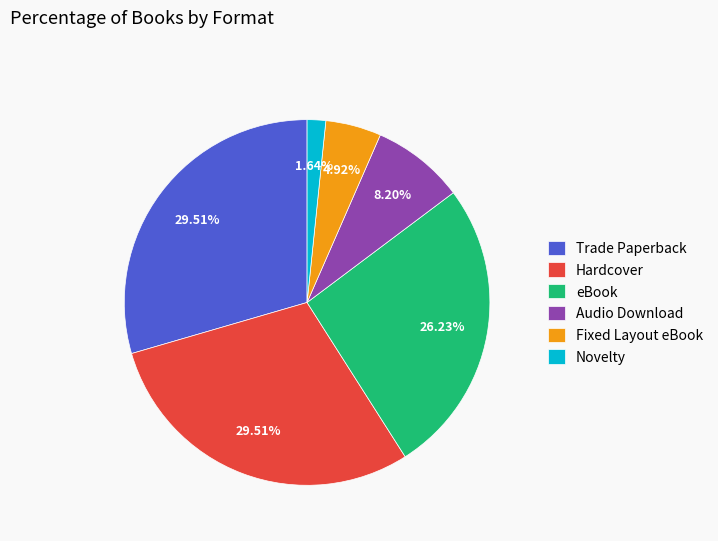

The Novelty slice represents 2% of the pie. True or false?

True